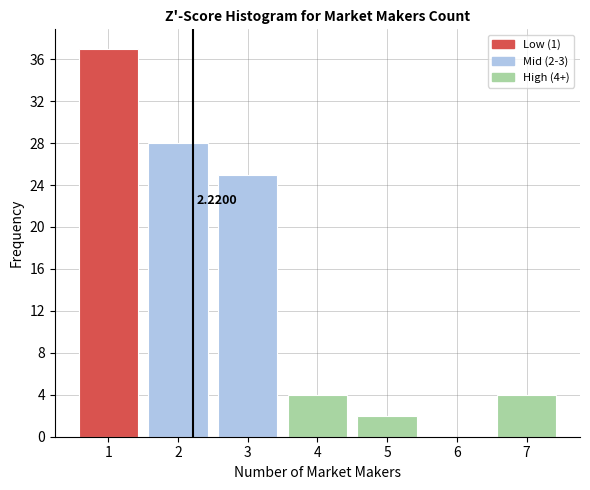

Over which range of the x-axis is the bar tallest?

0.5 to 1.5